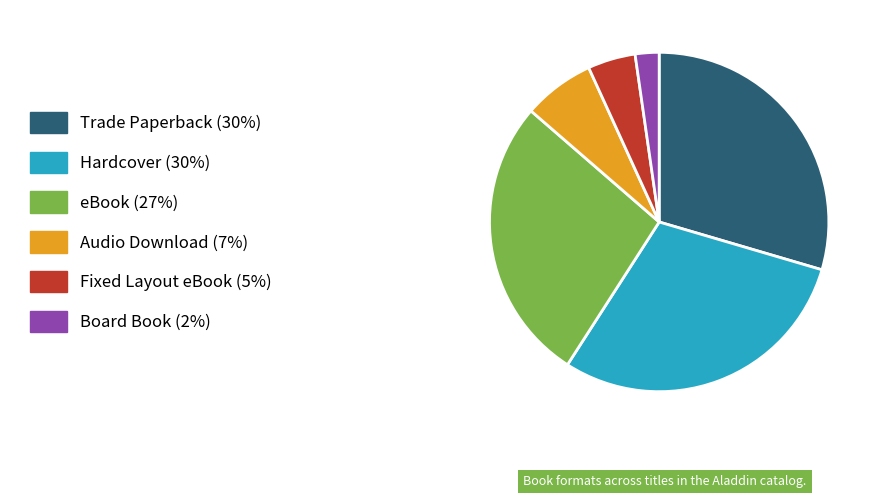

Which slice is the smallest?

Board Book